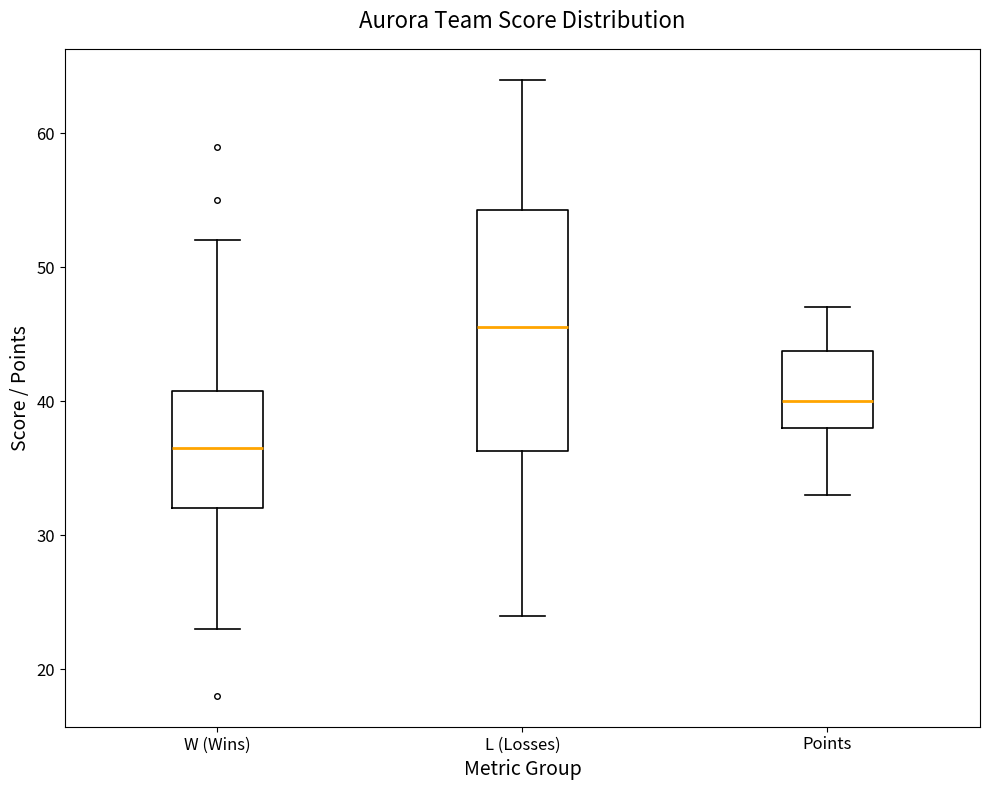

Which box has the highest median line?

L (Losses)